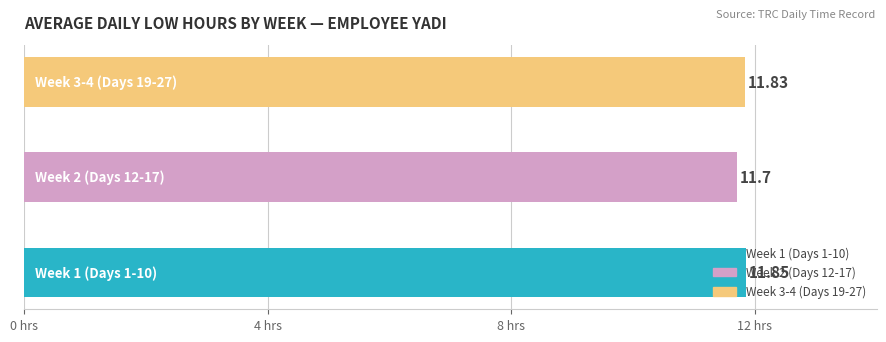

What is the approximate value of Low at Day 23?

11.8